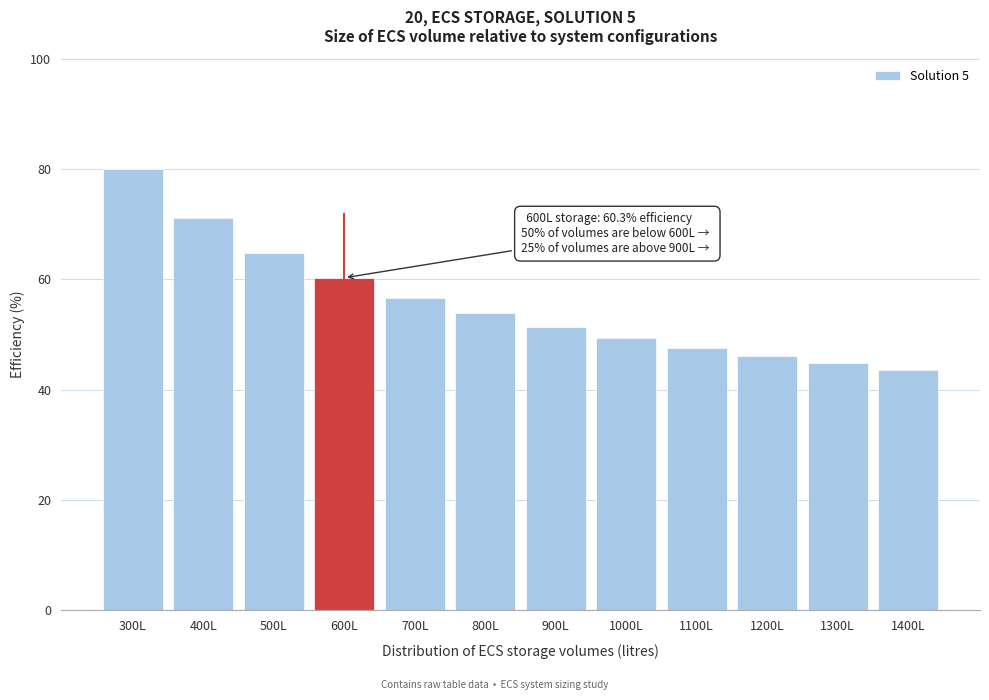

Reading right to left, extract all data points from this chart.

43.6	44.8	46.1	47.7	49.4	51.4	53.8	56.7	60.3	64.9	71.1	80.1